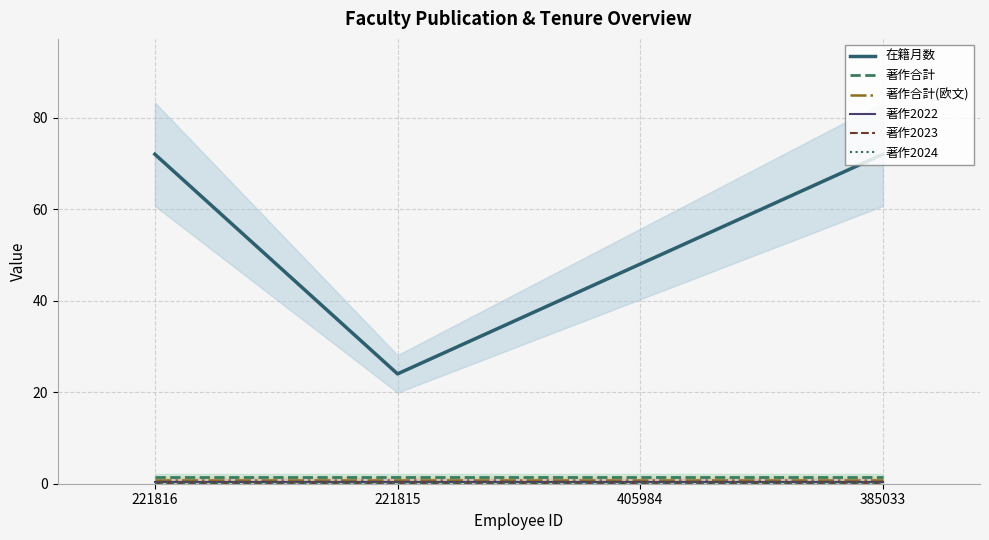

Reading left to right, list all the values displayed in this chart.

在籍月数: 72.0	24.0	48.0	72.0
著作合計: 1.5	1.5	1.5	1.5
著作合計(欧文): 0.8	0.8	0.8	0.8
著作2022: 0.4	0.4	0.4	0.4
著作2023: 0.2	0.2	0.2	0.2
著作2024: 0.1	0.1	0.1	0.1